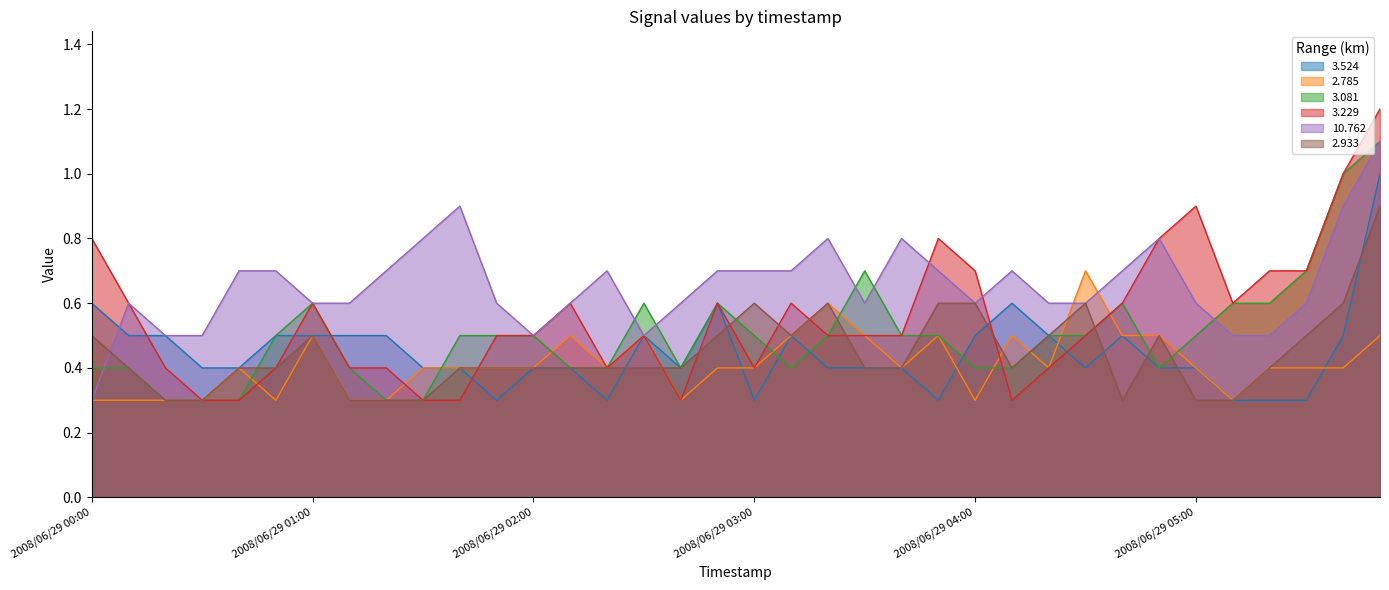

What is the difference between the maximum and minimum values in the 3.081 series?

0.8